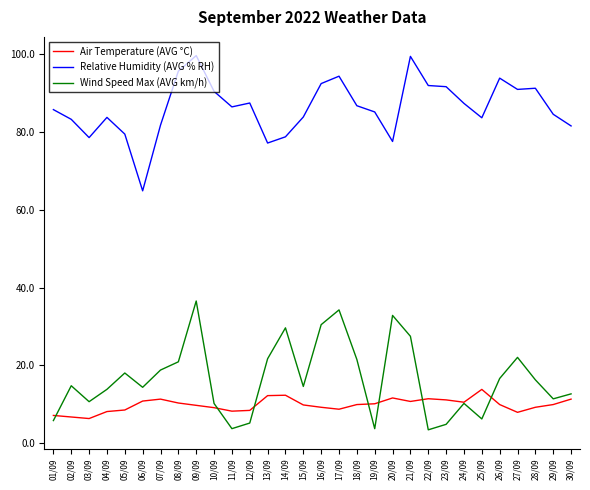

True or false: Air Temperature (AVG °C) and Relative Humidity (AVG % RH) cross at least once.

False